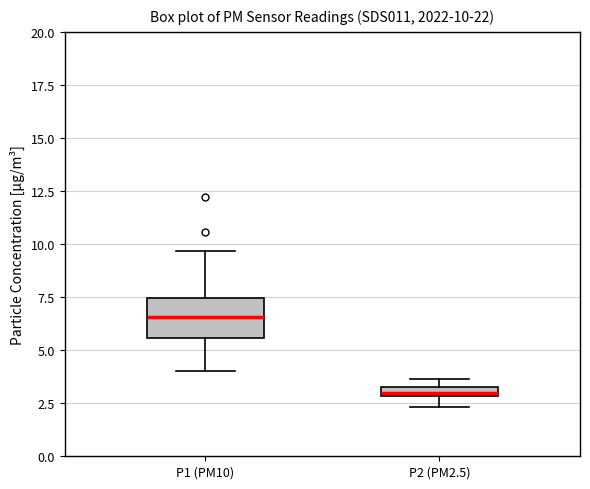

Which box has the highest median line?

P1 (PM10)